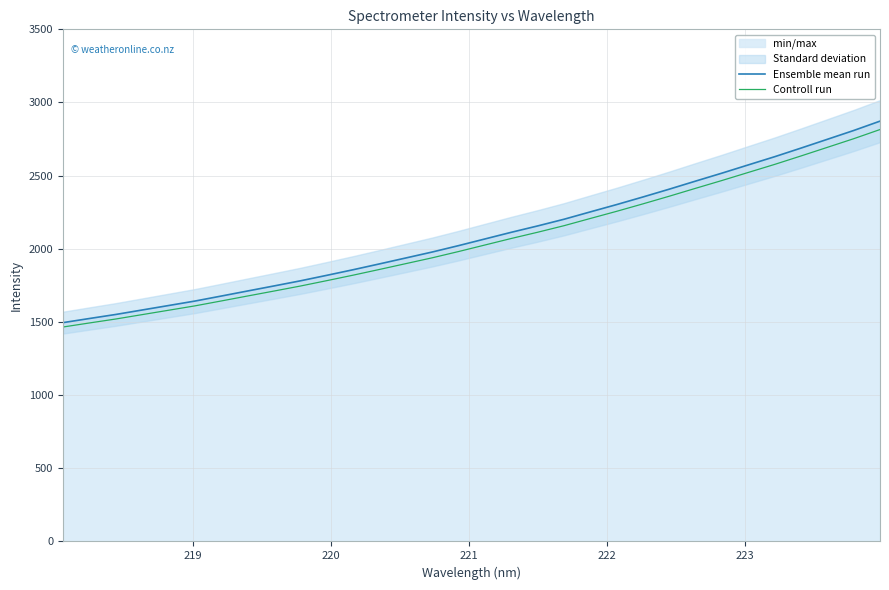

What is the value of the Ensemble mean run point at the 6th from the left?

1642.8